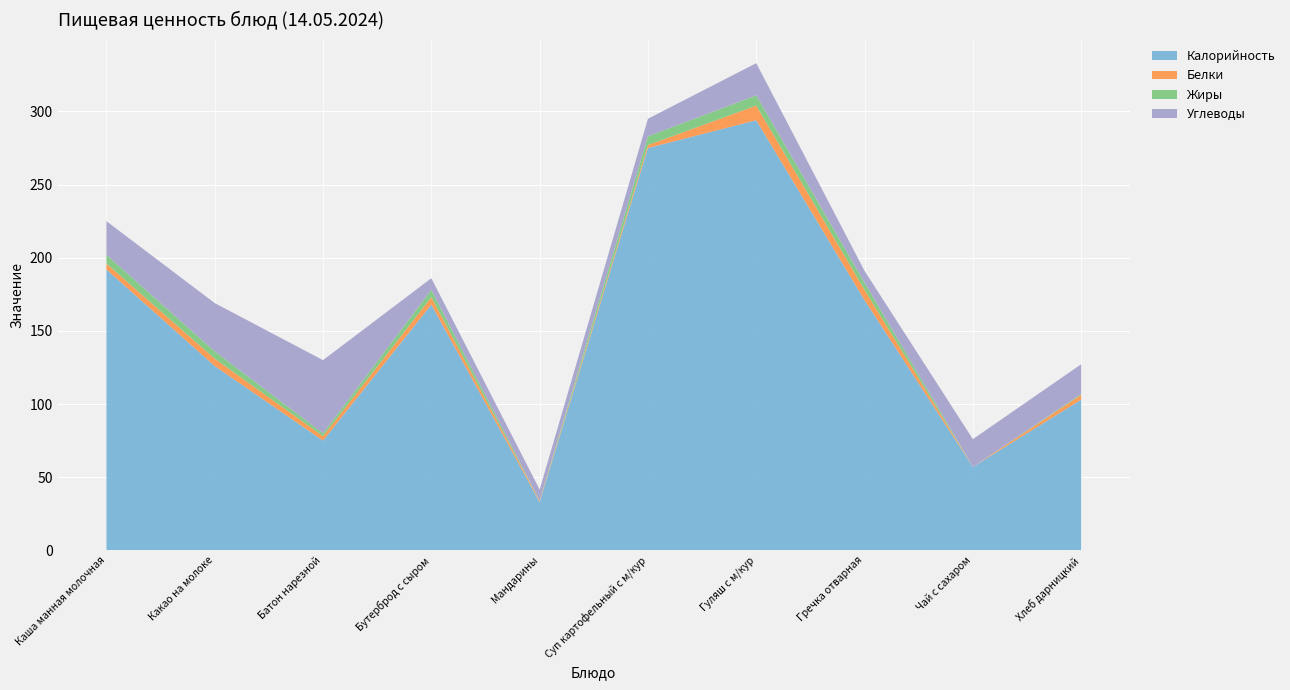

Reading right to left, what are all the values shown in this chart?

Калорийность: 103.0	57.0	171.0	294.0	275.0	33.0	168.0	75.0	126.0	192.0
Белки: 3.3	0.0	7.0	10.0	2.0	0.8	5.0	3.0	5.0	4.0
Жиры: 0.6	0.0	5.0	7.0	6.0	0.2	5.0	2.0	5.0	6.0
Углеводы: 20.3	19.0	8.0	22.0	12.0	7.5	8.0	50.0	33.0	23.0